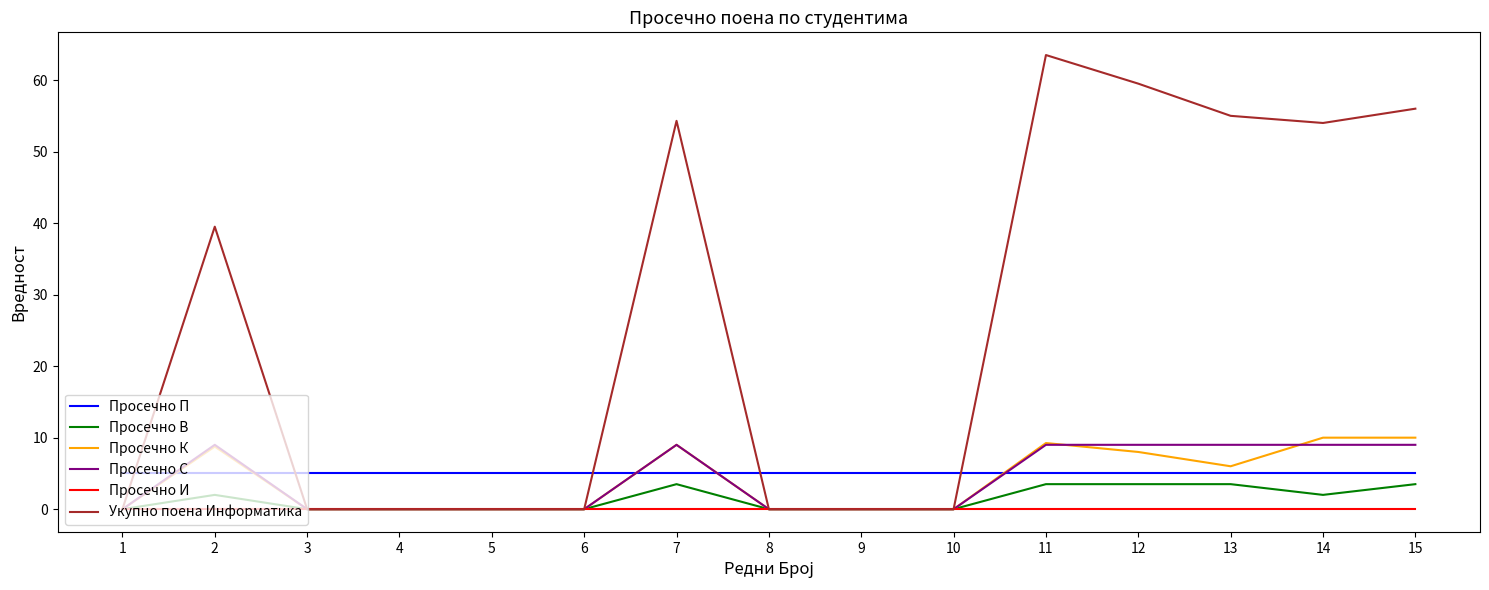

What is the difference between the highest and lowest values at 8?

5.0